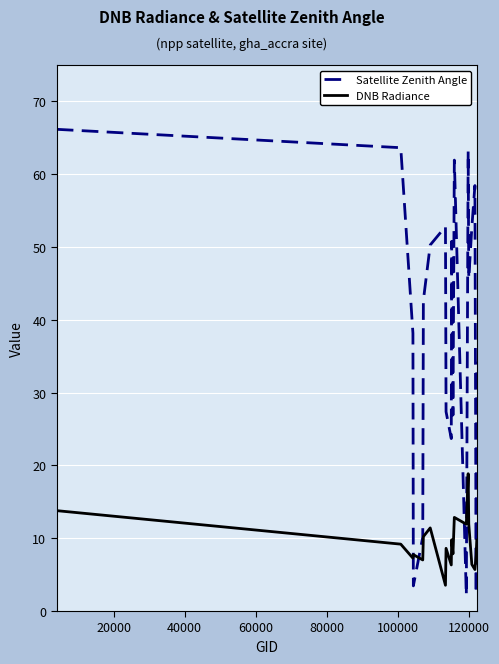

What are all the series names shown in the legend?

Satellite Zenith Angle, DNB Radiance